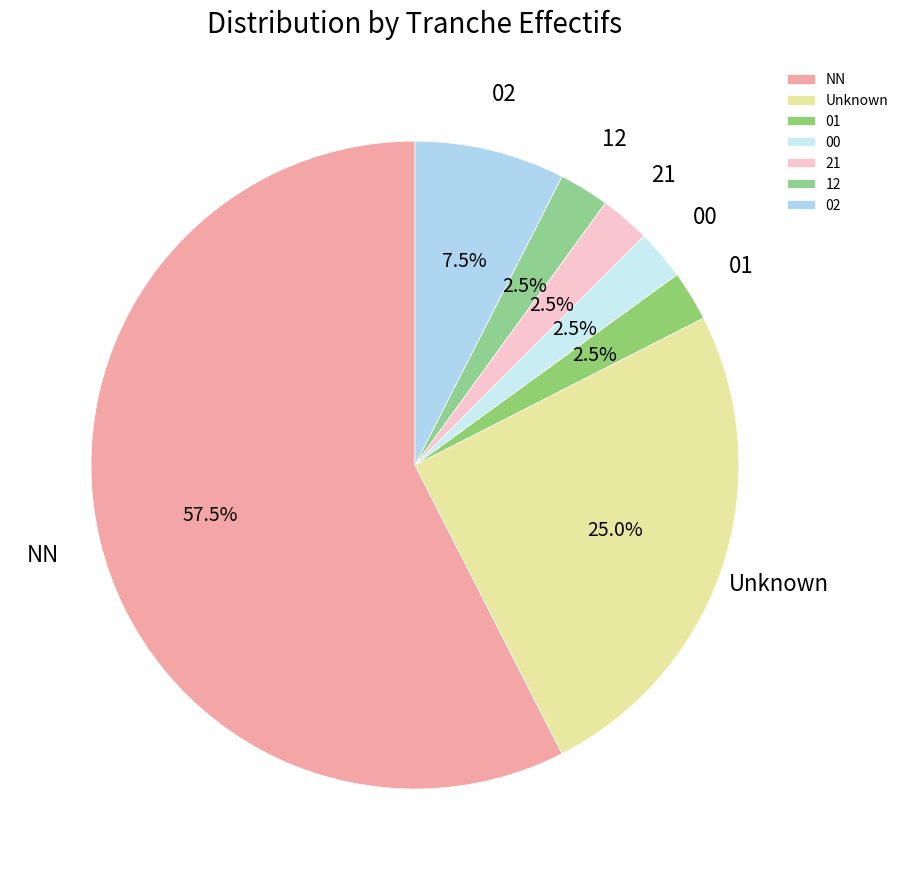

Which category has the biggest portion of the pie?

NN